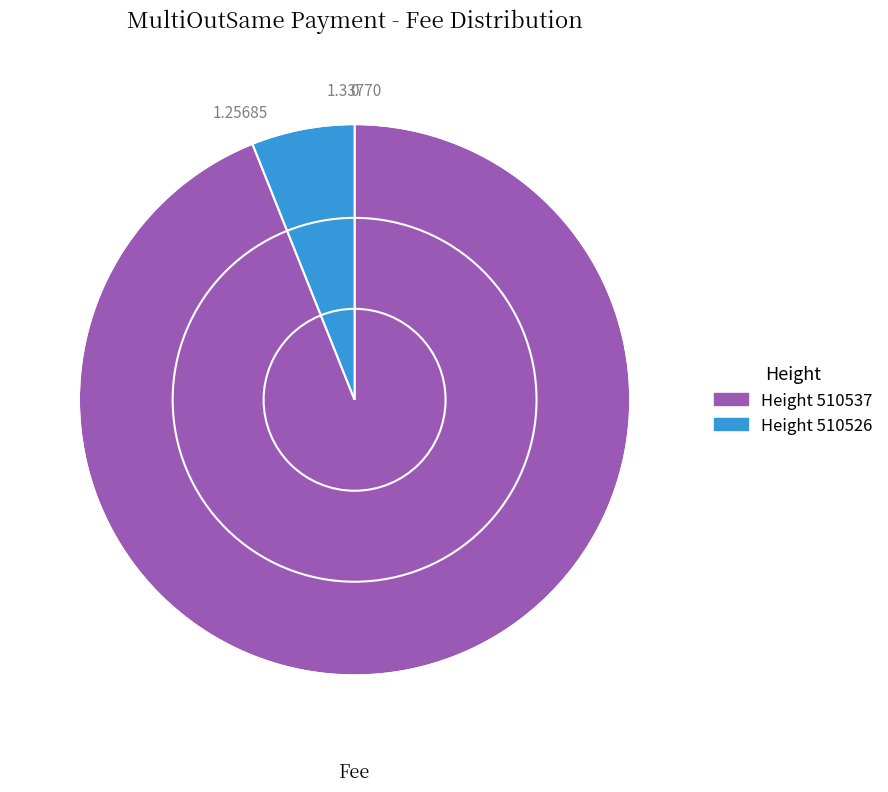

Count the number of slices in the pie.

2